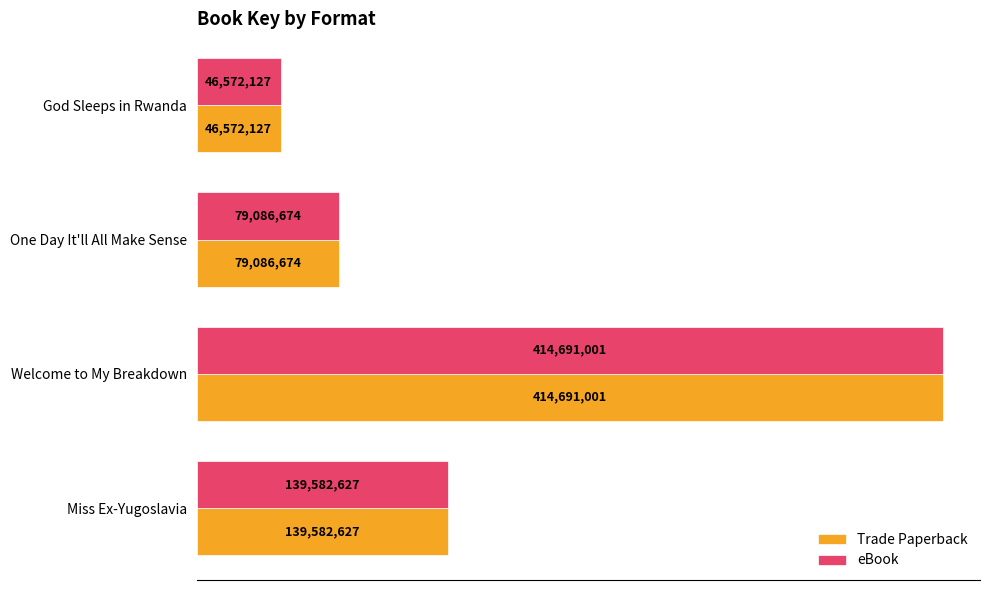

What are all the series names shown in the legend?

Trade Paperback, eBook